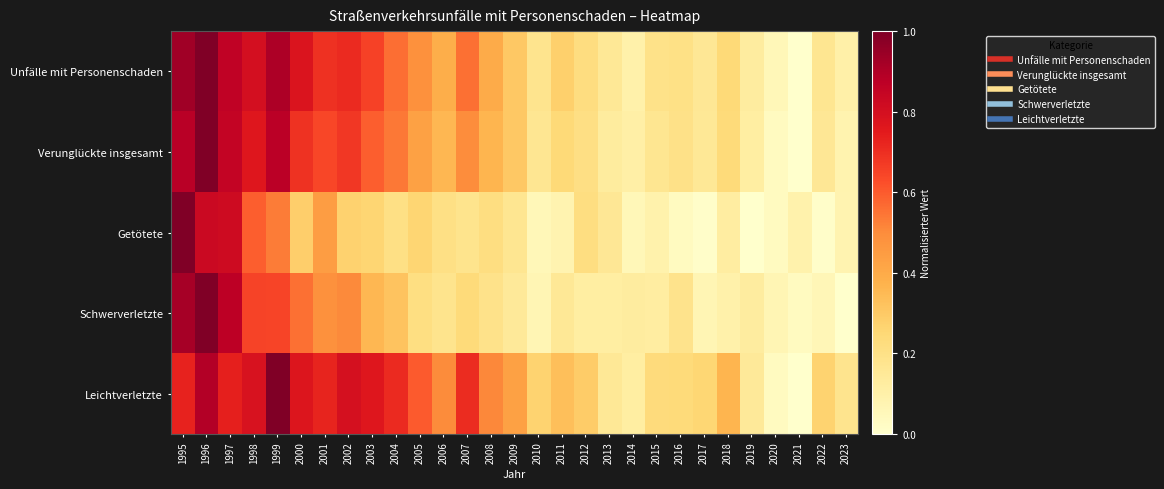

Reading left to right, list all the values displayed in this chart.

Unfälle mit Personenschaden: 1995=0.9	1996=1.0	1997=0.9	1998=0.8	1999=0.9	2000=0.8	2001=0.7	2002=0.7	2003=0.7	2004=0.6	2005=0.5	2006=0.4	2007=0.6	2008=0.4	2009=0.3	2010=0.2	2011=0.3	2012=0.2	2013=0.2	2014=0.1	2015=0.2	2016=0.2	2017=0.2	2018=0.2	2019=0.1	2020=0.1	2021=0.0	2022=0.2	2023=0.1
Verunglückte insgesamt: 1995=0.9	1996=1.0	1997=0.9	1998=0.8	1999=0.9	2000=0.7	2001=0.6	2002=0.7	2003=0.6	2004=0.5	2005=0.4	2006=0.4	2007=0.5	2008=0.4	2009=0.3	2010=0.2	2011=0.2	2012=0.2	2013=0.1	2014=0.1	2015=0.2	2016=0.2	2017=0.2	2018=0.2	2019=0.1	2020=0.0	2021=0.0	2022=0.2	2023=0.1
Getötete: 1995=1.0	1996=0.8	1997=0.8	1998=0.6	1999=0.5	2000=0.3	2001=0.4	2002=0.3	2003=0.3	2004=0.2	2005=0.3	2006=0.2	2007=0.2	2008=0.2	2009=0.2	2010=0.1	2011=0.1	2012=0.2	2013=0.2	2014=0.1	2015=0.1	2016=0.0	2017=0.0	2018=0.1	2019=0.0	2020=0.0	2021=0.1	2022=0.0	2023=0.1
Schwerverletzte: 1995=0.9	1996=1.0	1997=0.9	1998=0.7	1999=0.6	2000=0.6	2001=0.5	2002=0.5	2003=0.4	2004=0.3	2005=0.2	2006=0.2	2007=0.2	2008=0.2	2009=0.1	2010=0.1	2011=0.2	2012=0.1	2013=0.1	2014=0.1	2015=0.1	2016=0.2	2017=0.1	2018=0.1	2019=0.1	2020=0.1	2021=0.0	2022=0.1	2023=0.0
Leichtverletzte: 1995=0.7	1996=0.9	1997=0.7	1998=0.8	1999=1.0	2000=0.8	2001=0.7	2002=0.8	2003=0.8	2004=0.7	2005=0.6	2006=0.5	2007=0.7	2008=0.5	2009=0.4	2010=0.3	2011=0.3	2012=0.3	2013=0.2	2014=0.1	2015=0.2	2016=0.2	2017=0.3	2018=0.4	2019=0.1	2020=0.0	2021=0.0	2022=0.3	2023=0.2